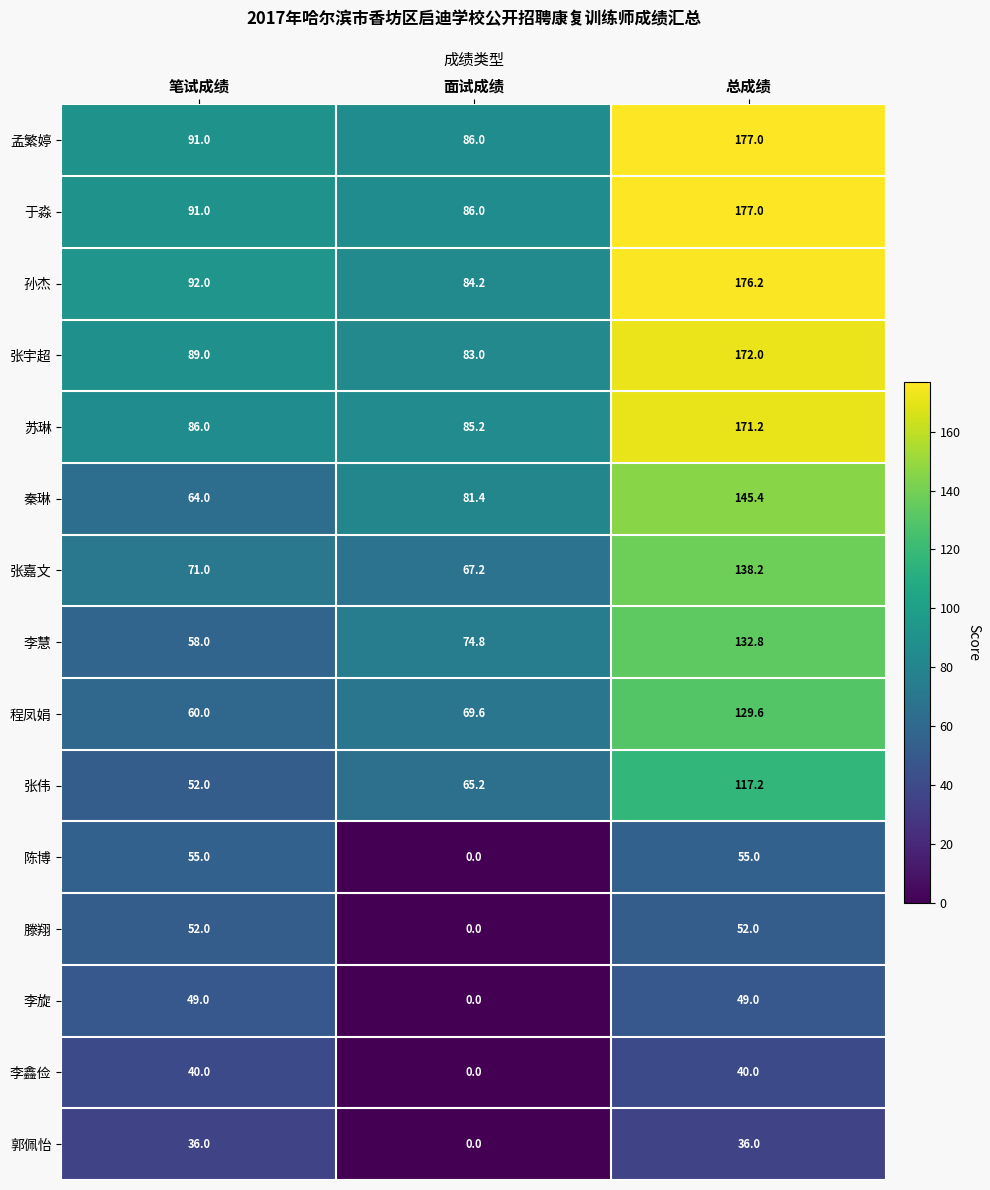

What is the difference between the maximum and minimum values in the 秦琳 series?

81.4